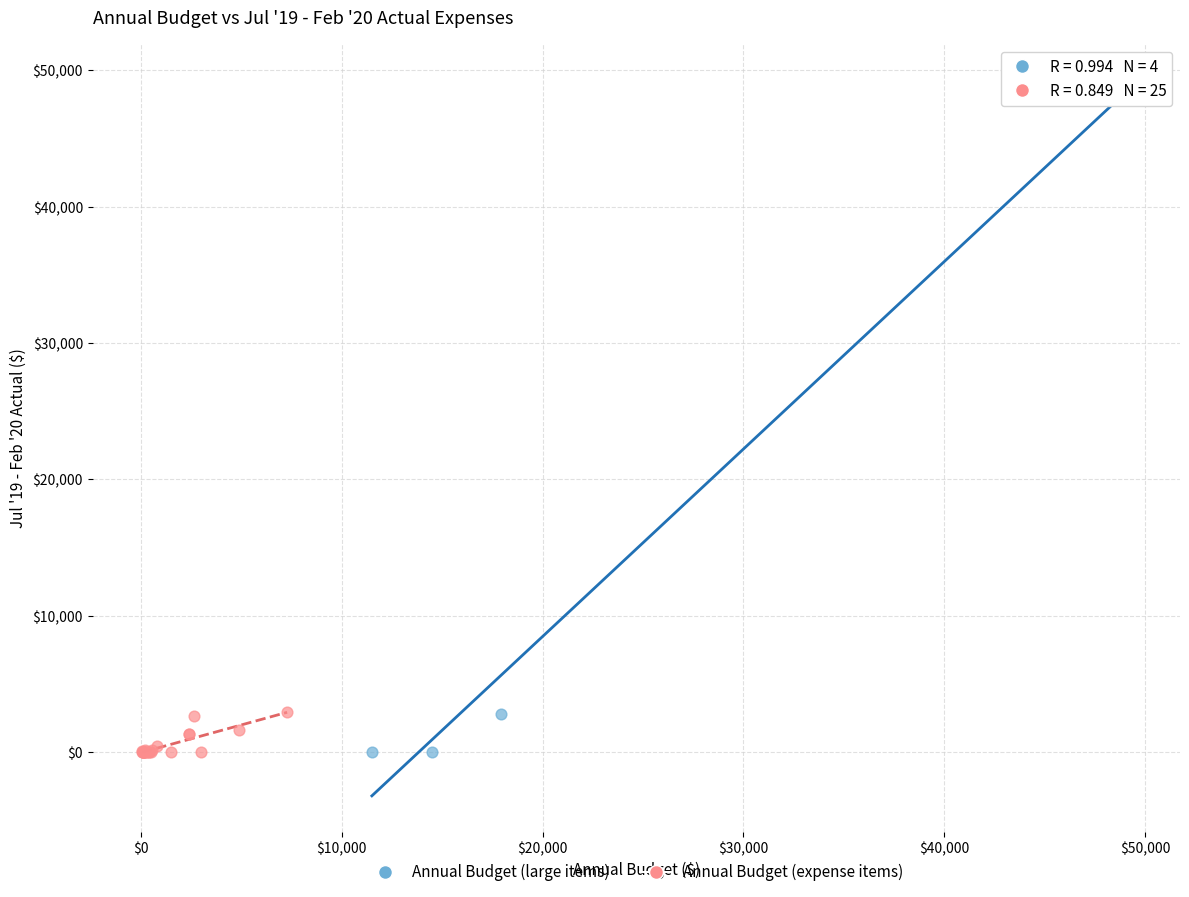

Which series has the largest Y range (max minus min)?

Annual Budget (large items)